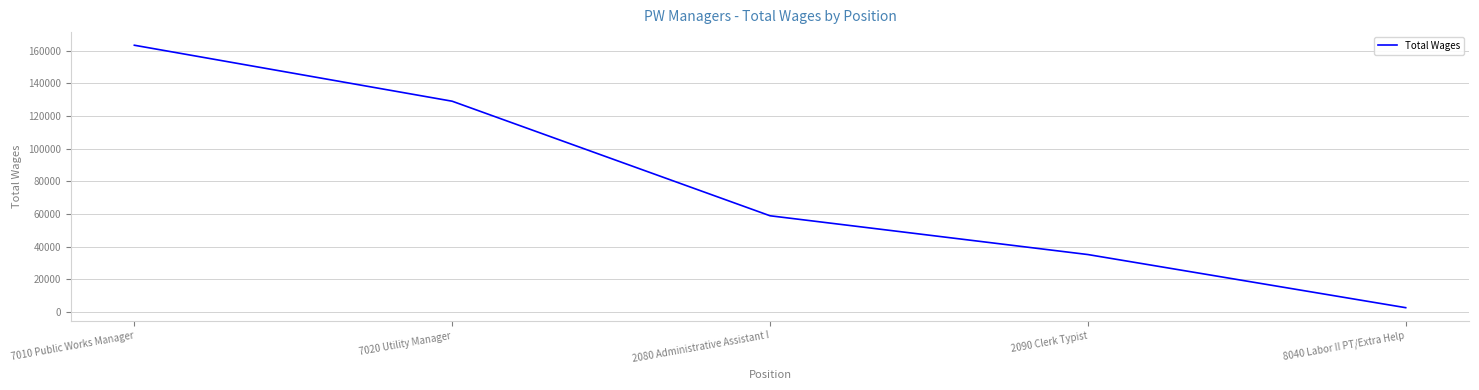

Between 7010 Public Works Manager and 8040 Labor II PT/Extra Help, which is larger?

7010 Public Works Manager